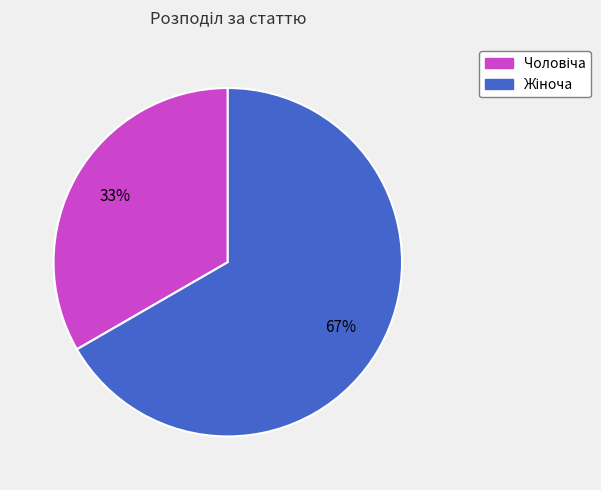

To the nearest percent, what is the average slice percentage?

50%